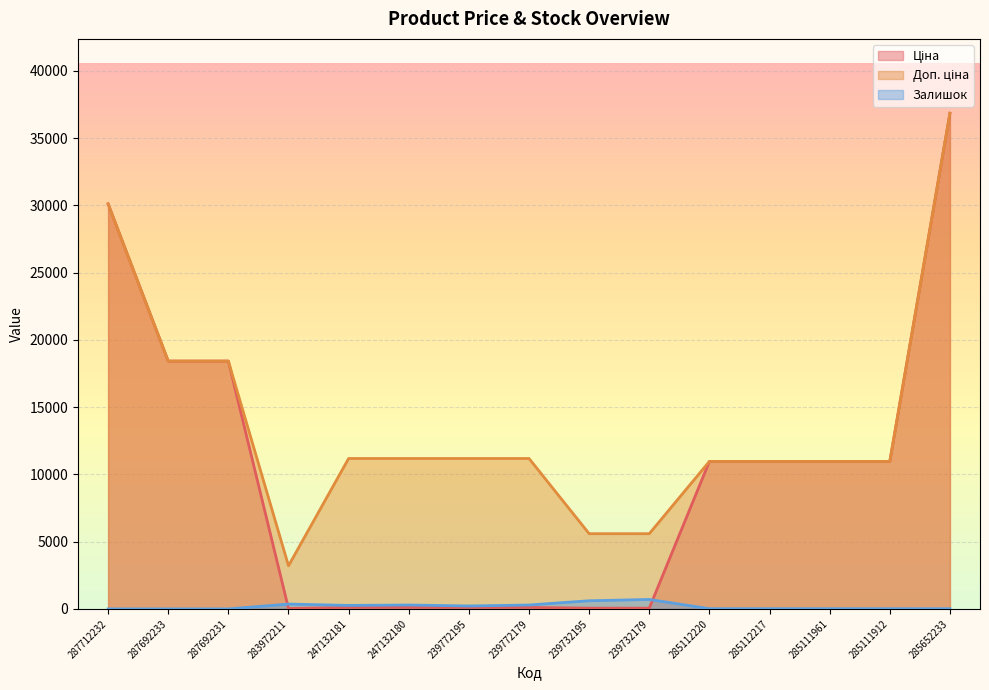

Which category has the highest value across all series?

285652233